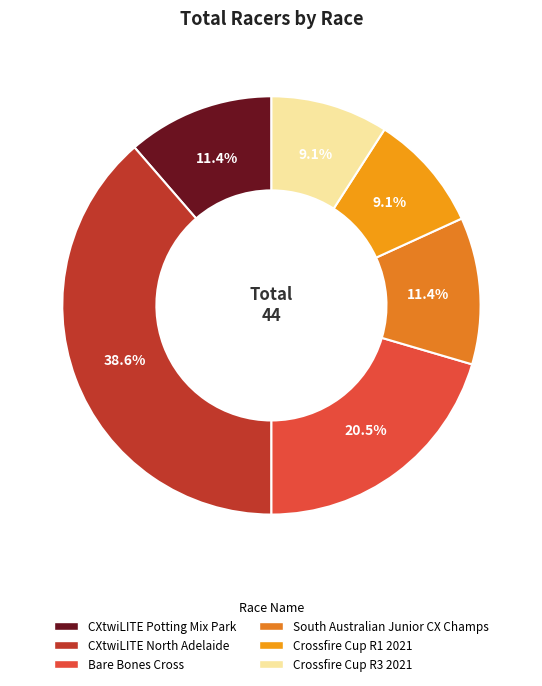

True or false: Crossfire Cup R3 2021 accounts for 15% of the total.

False